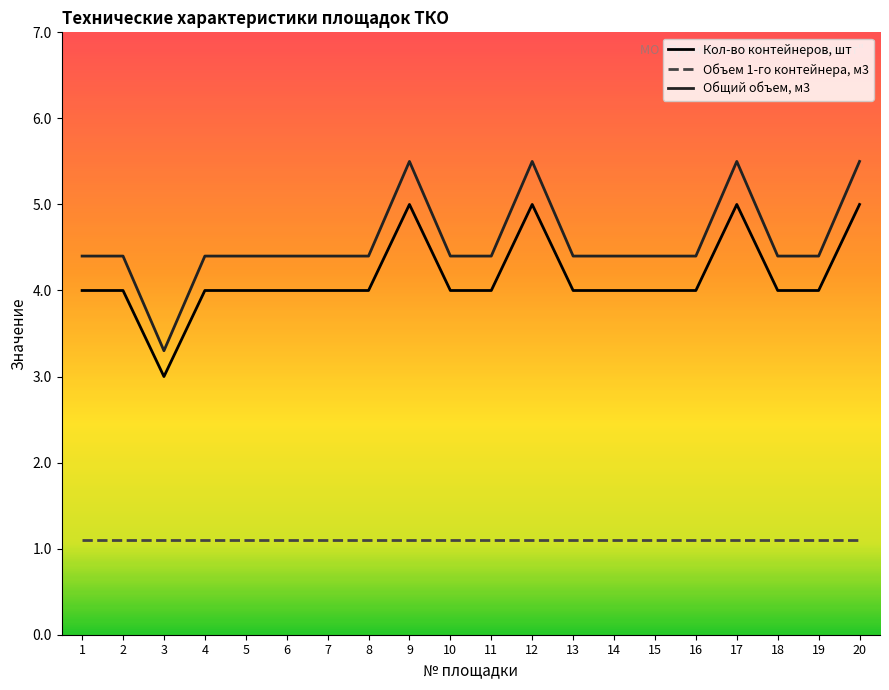

What is the difference between the maximum and minimum values in the Общий объем, м3 series?

2.2